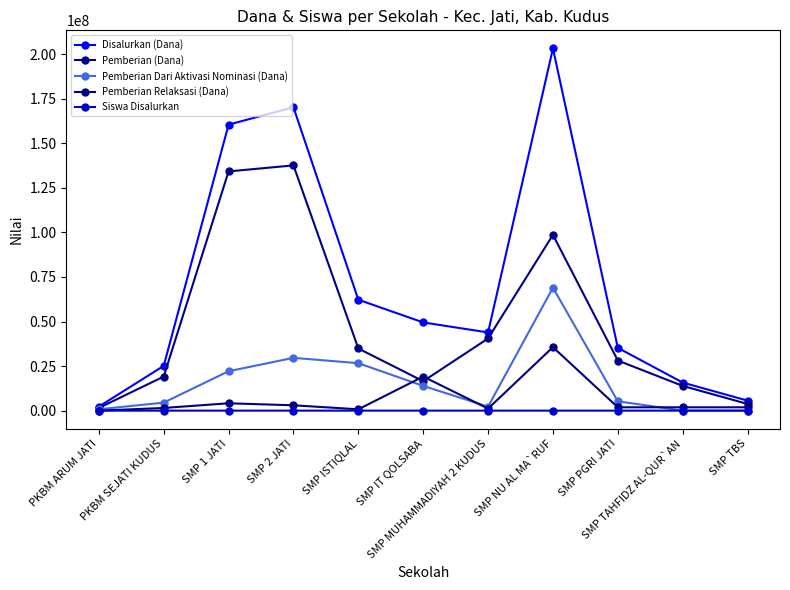

How many lines are shown in the chart?

5